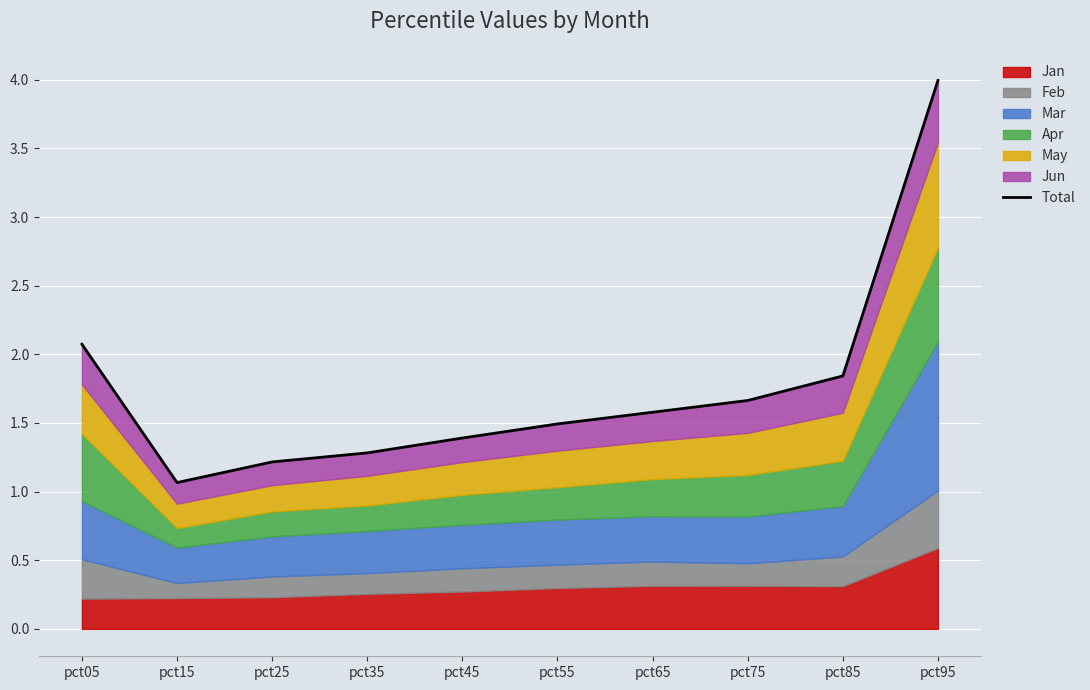

Approximately how many times larger is the value at pct15 compared to pct25?

0.9